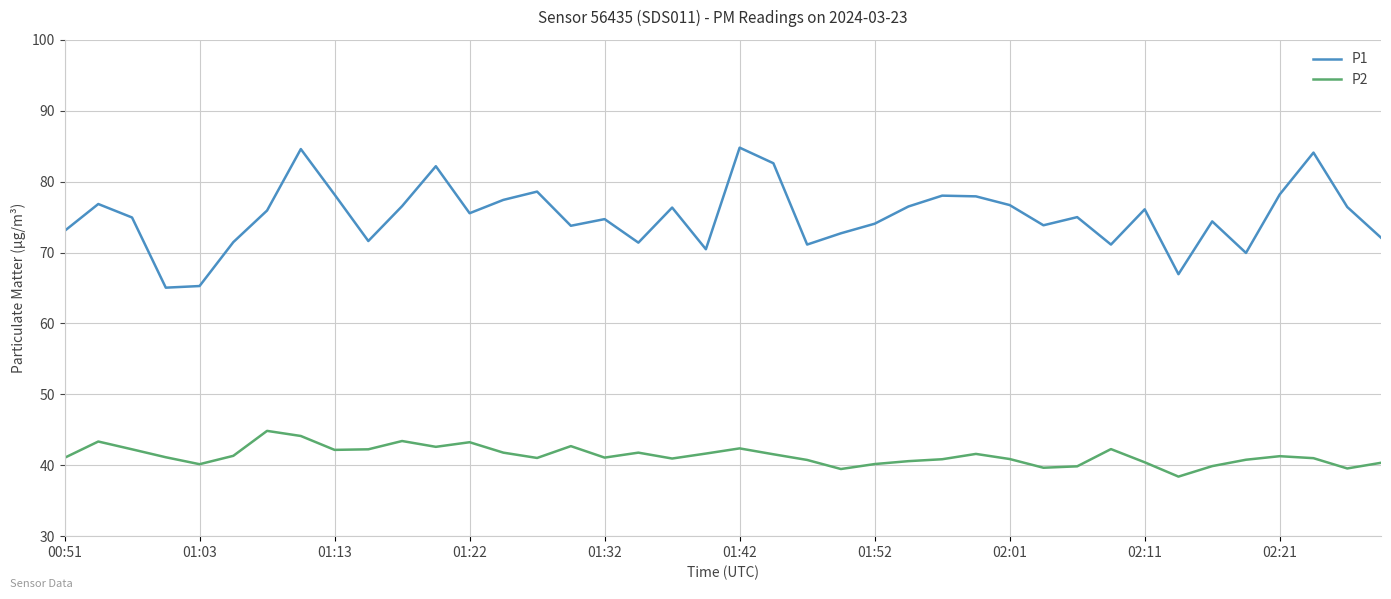

What is the smallest value displayed?

38.4